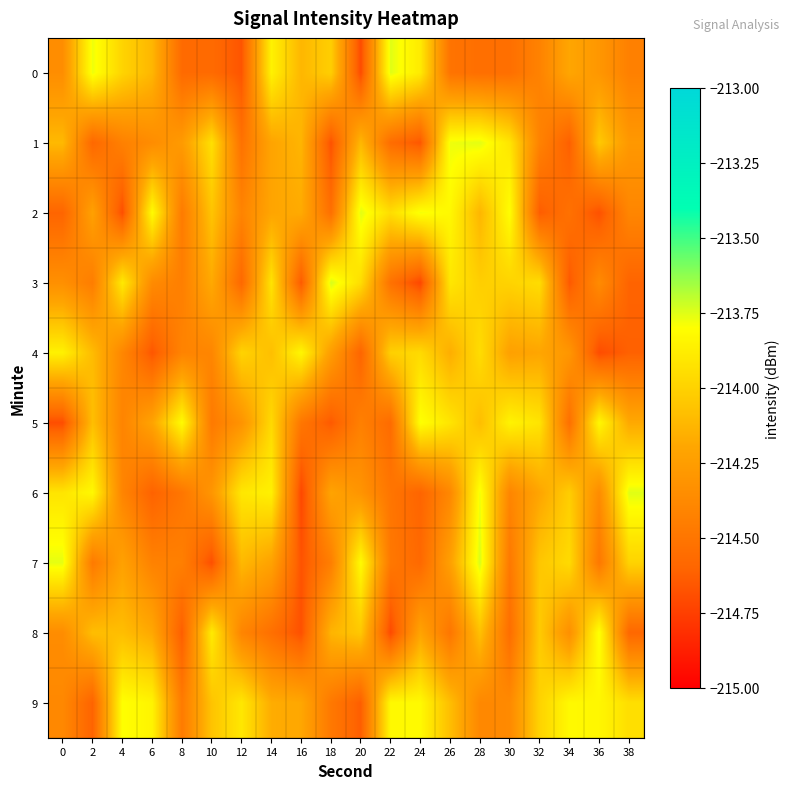

Which series has the largest range (max minus min)?

3